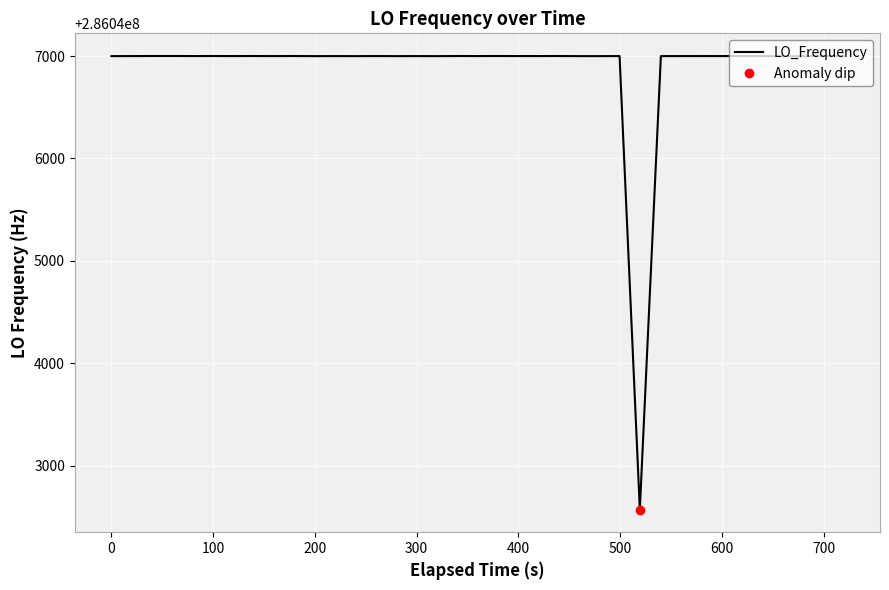

What is the difference between the second highest and minimum values?

4430.0